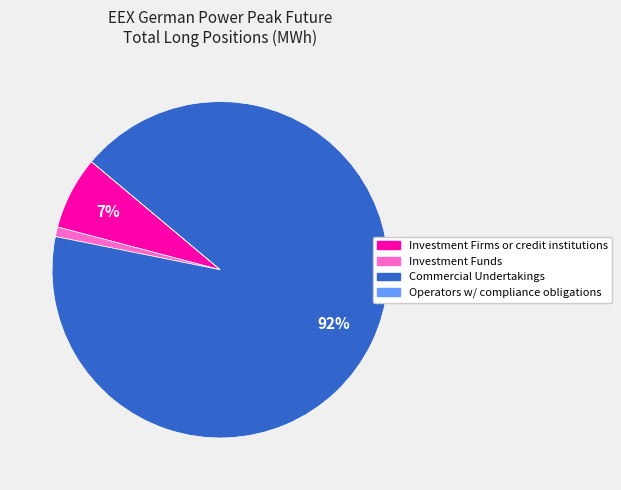

Is there a majority slice in this chart?

Yes